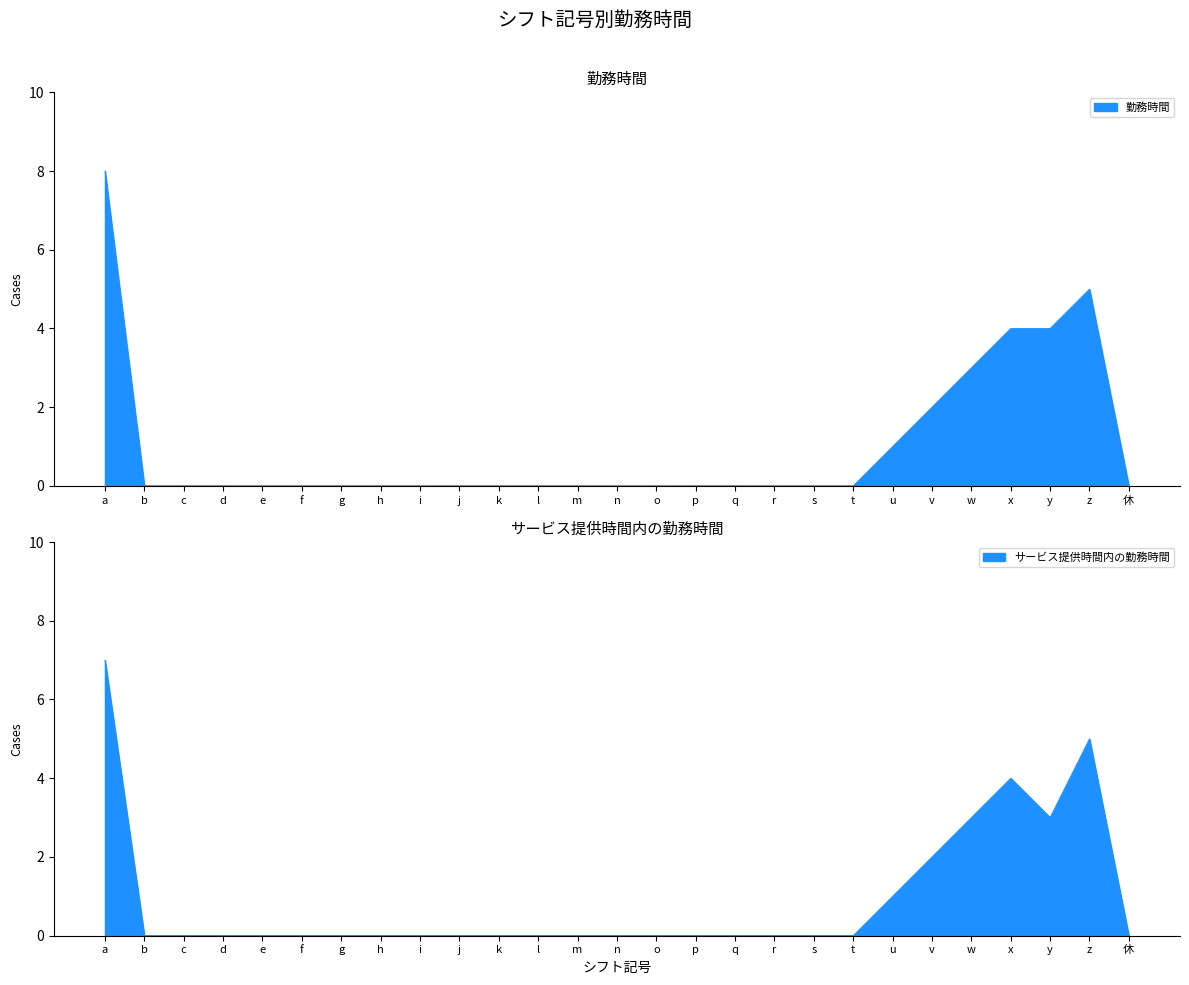

At q, list the series in order from smallest to largest.

勤務時間, サービス提供時間内の勤務時間